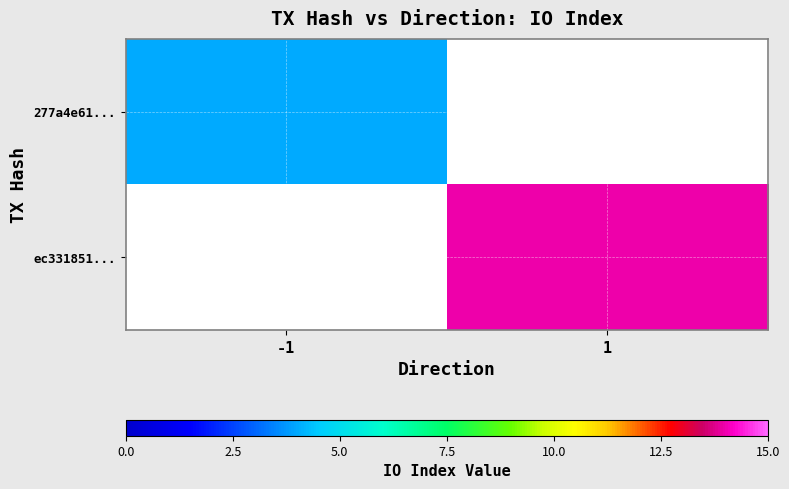

Which category has the lowest value across all series?

1